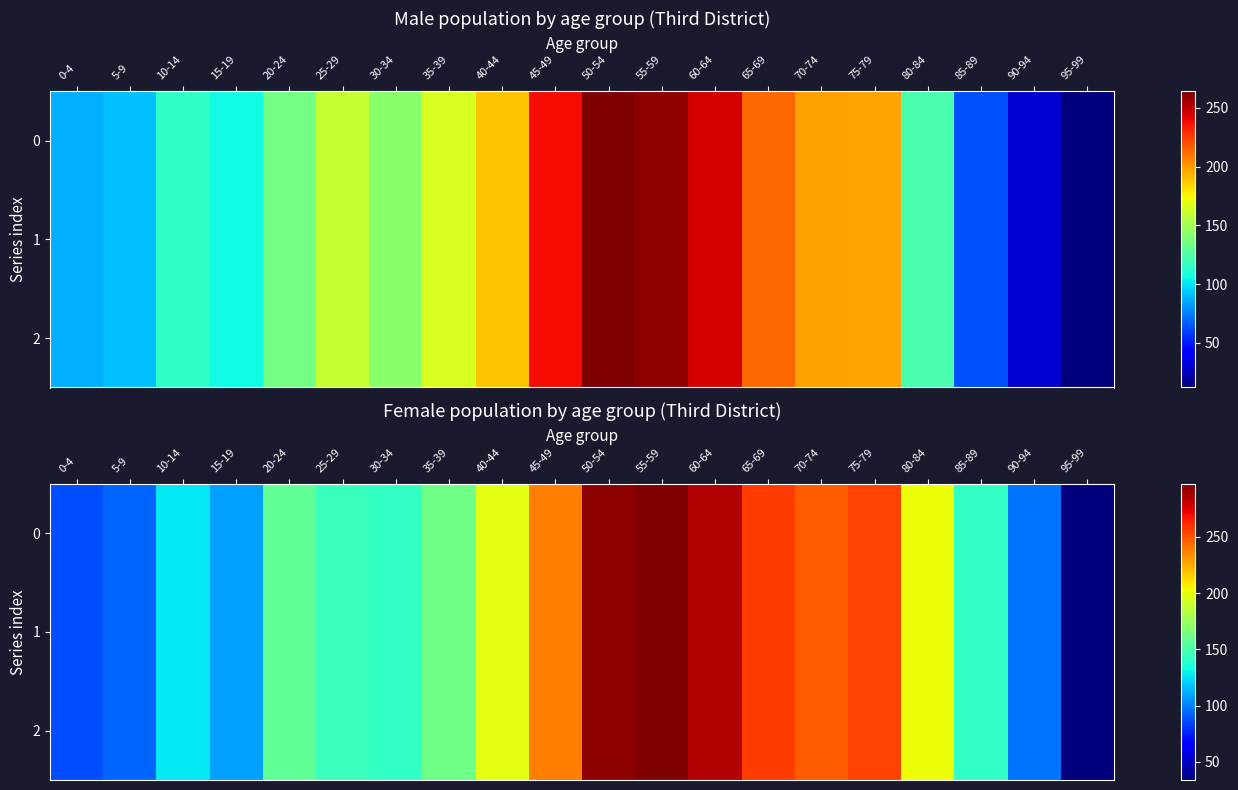

Which label corresponds to the largest value in the chart?

55-59